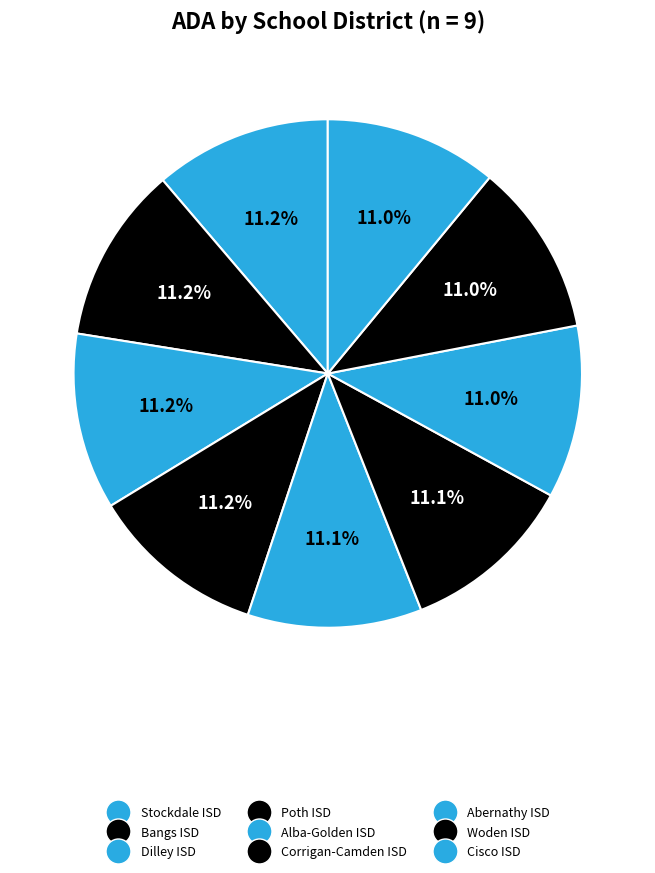

To the nearest percent, what is the average slice percentage?

11%